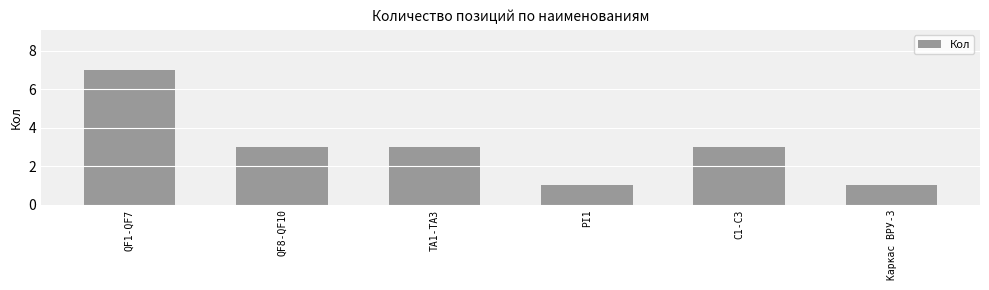

What is the greatest value displayed?

7